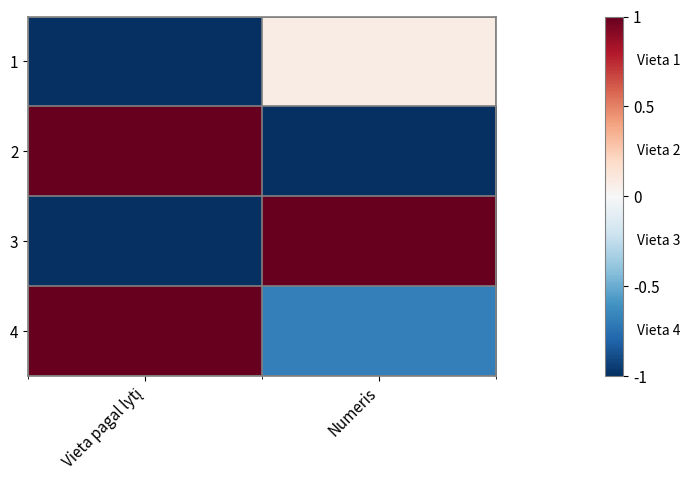

Which label corresponds to the largest value in the chart?

Vieta pagal lytį